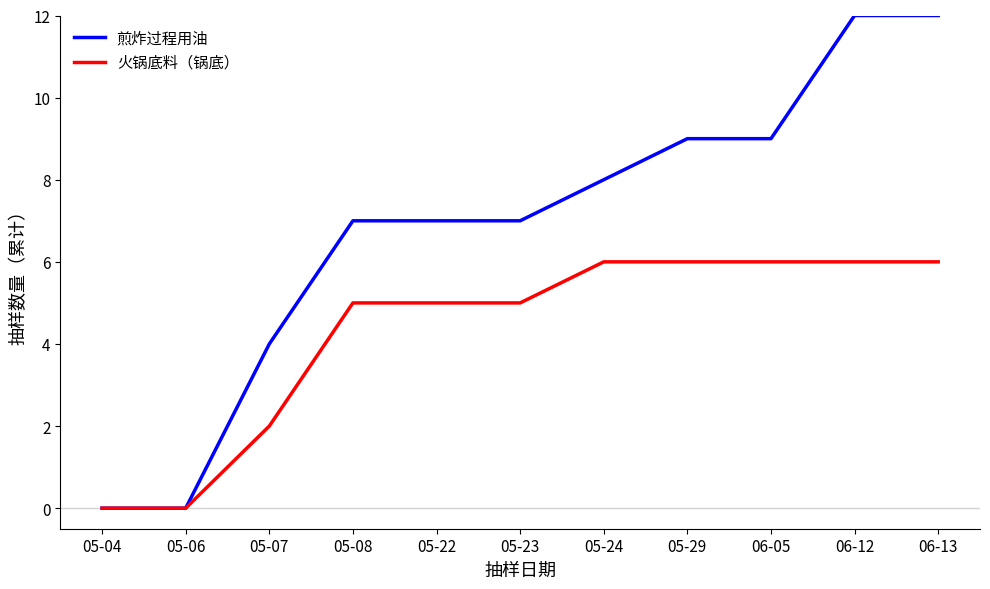

Between 05-23 and 06-12, which series saw the biggest shift?

煎炸过程用油